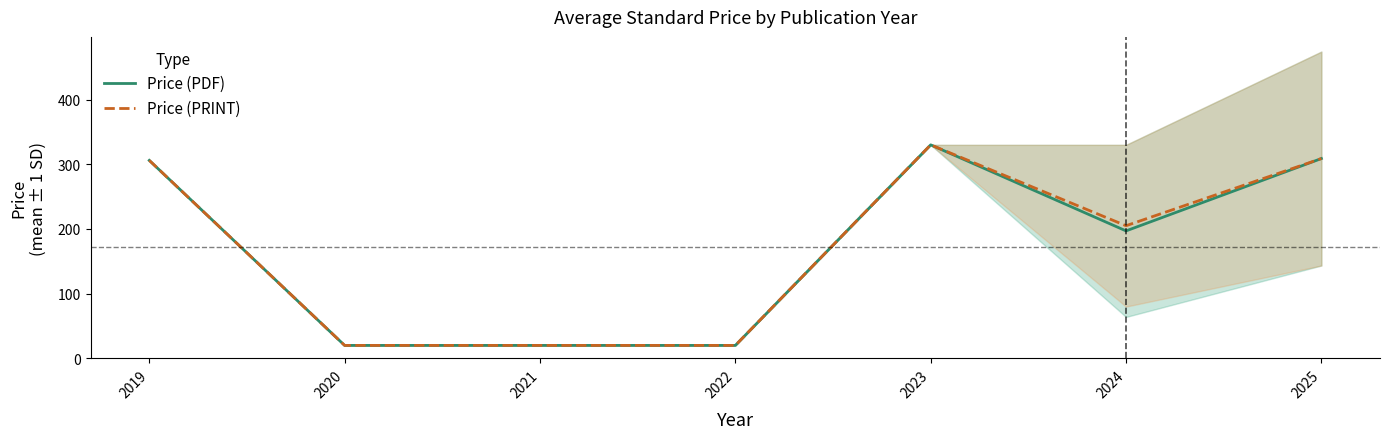

What is the average value of the Price (PDF) series?

171.7